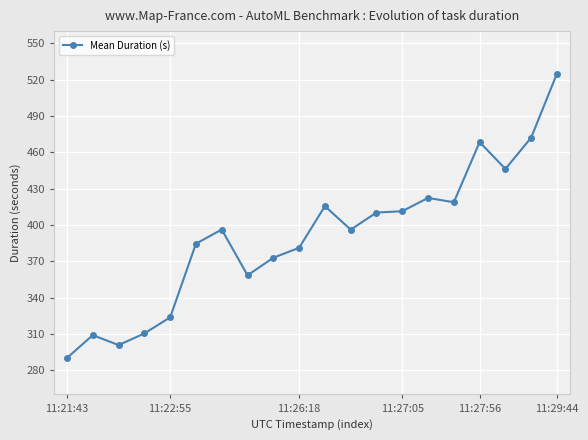

What is the difference between the second highest and second lowest values?

171.3